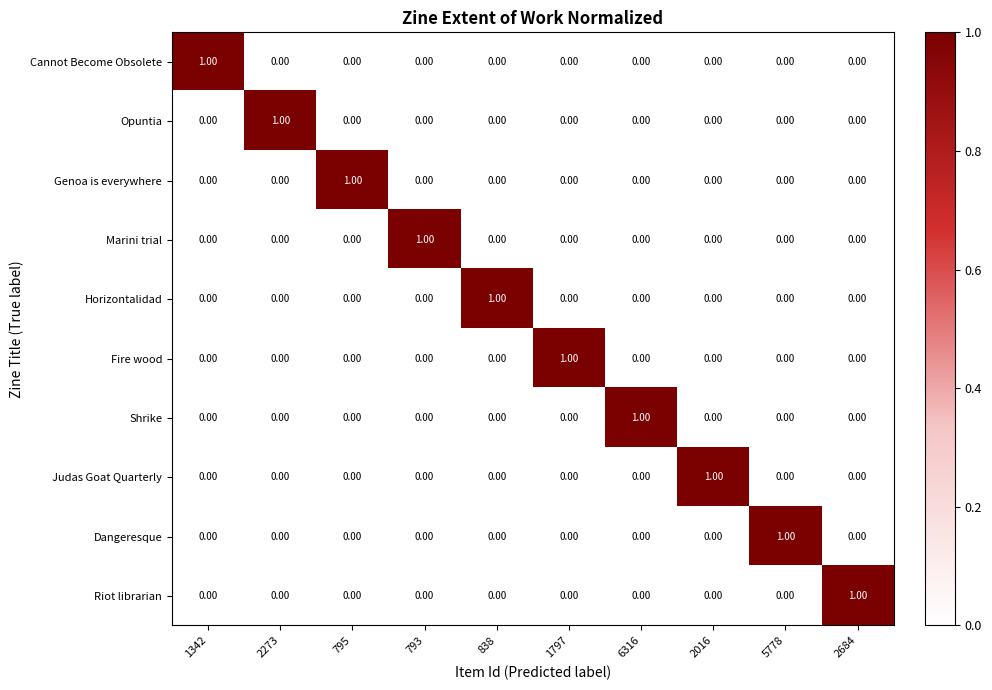

At how many categories does at least one series exceed 0?

10